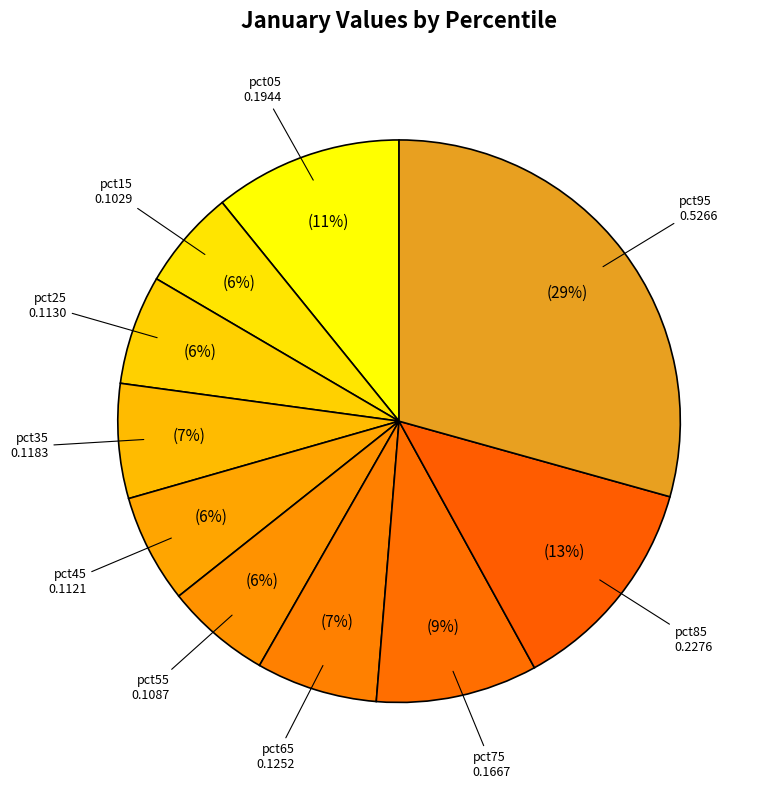

Do pct15 and pct85 together represent more than half of the pie?

No